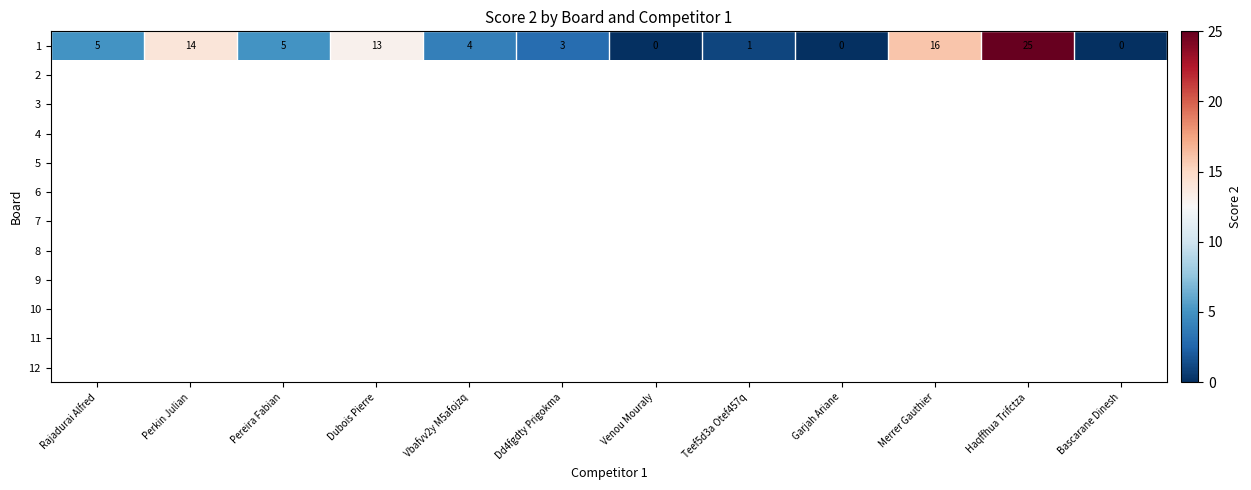

Rank the series at Bascarane Dinesh from highest to lowest value.

1, 2, 3, 4, 5, 6, 7, 8, 9, 10, 11, 12